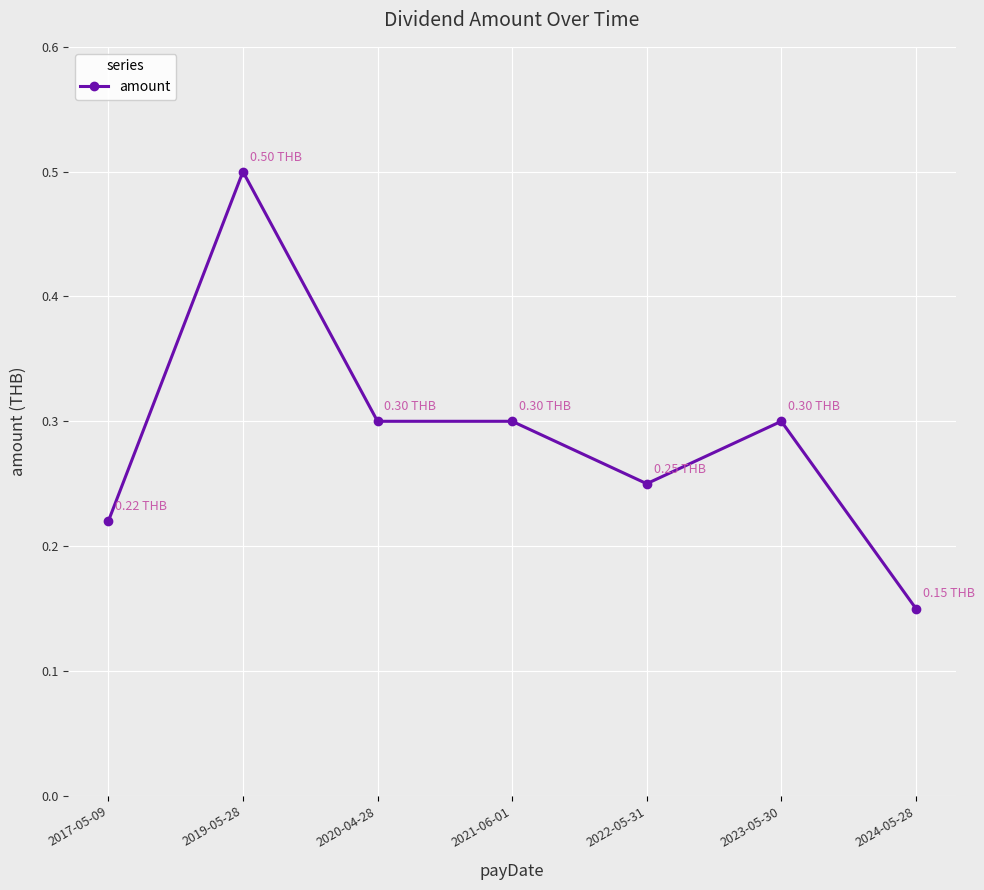

True or false: there are more than 1 points higher than both neighbors.

True